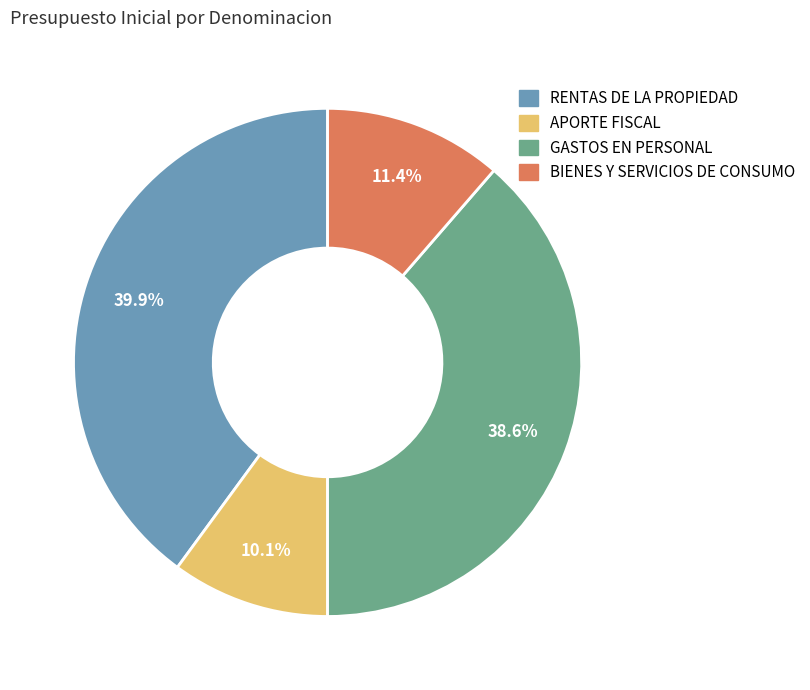

Rank the categories by value from lowest to highest.

APORTE FISCAL, BIENES Y SERVICIOS DE CONSUMO, GASTOS EN PERSONAL, RENTAS DE LA PROPIEDAD